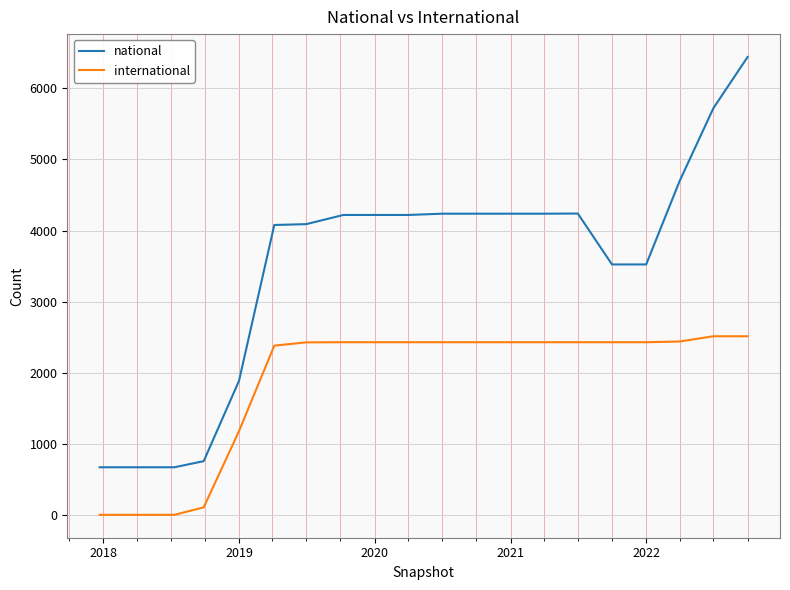

What is the average value of the national series?

3528